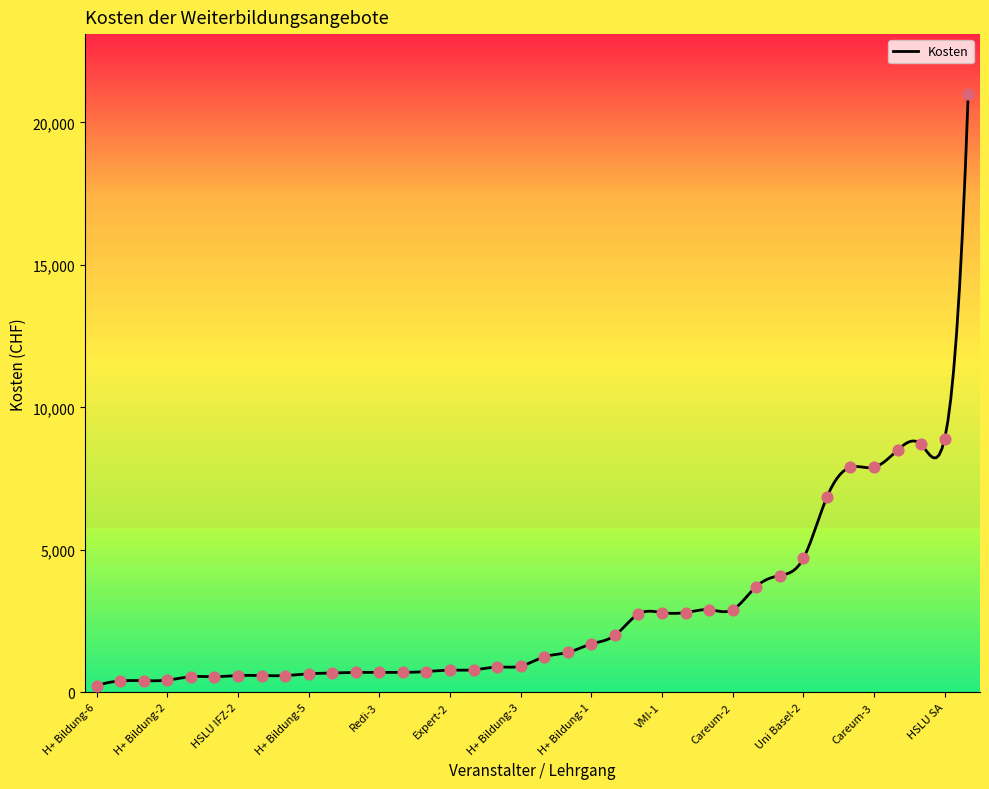

What is the change in value from Berner FH to VMI-2?

-5700